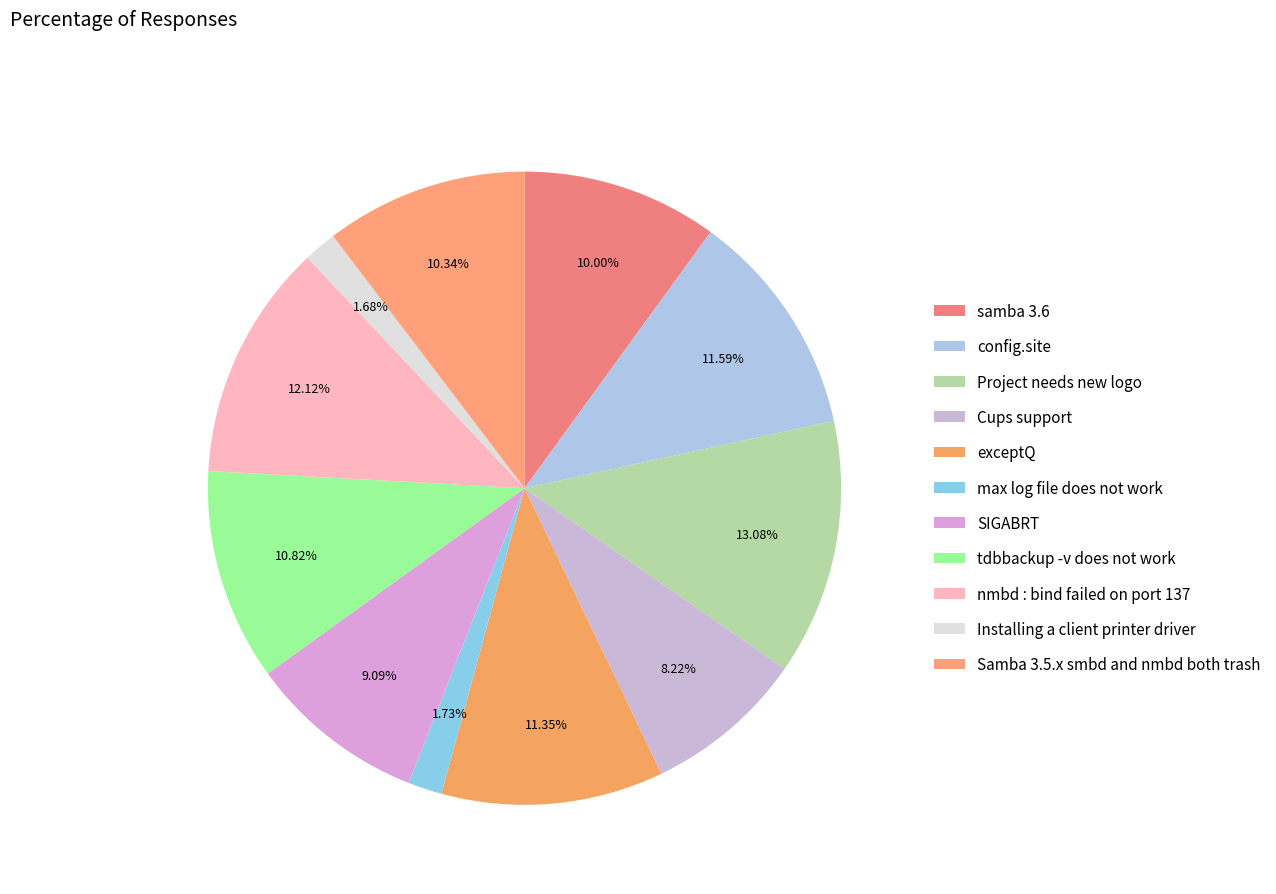

How many slices are in this pie chart?

11